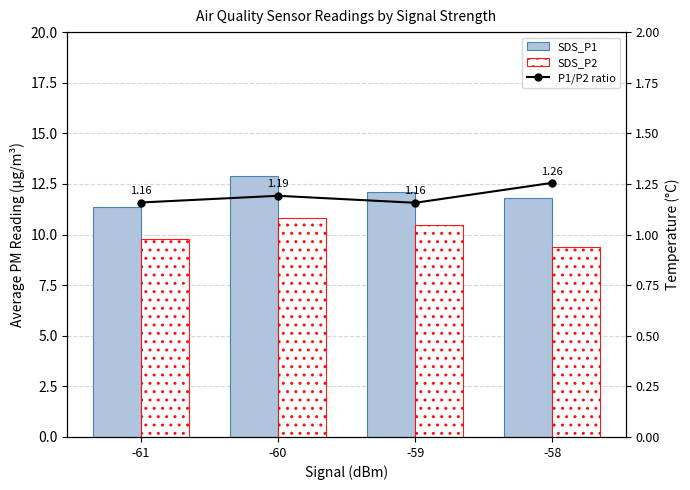

What are all the series names shown in the legend?

SDS_P1, SDS_P2, P1/P2 ratio